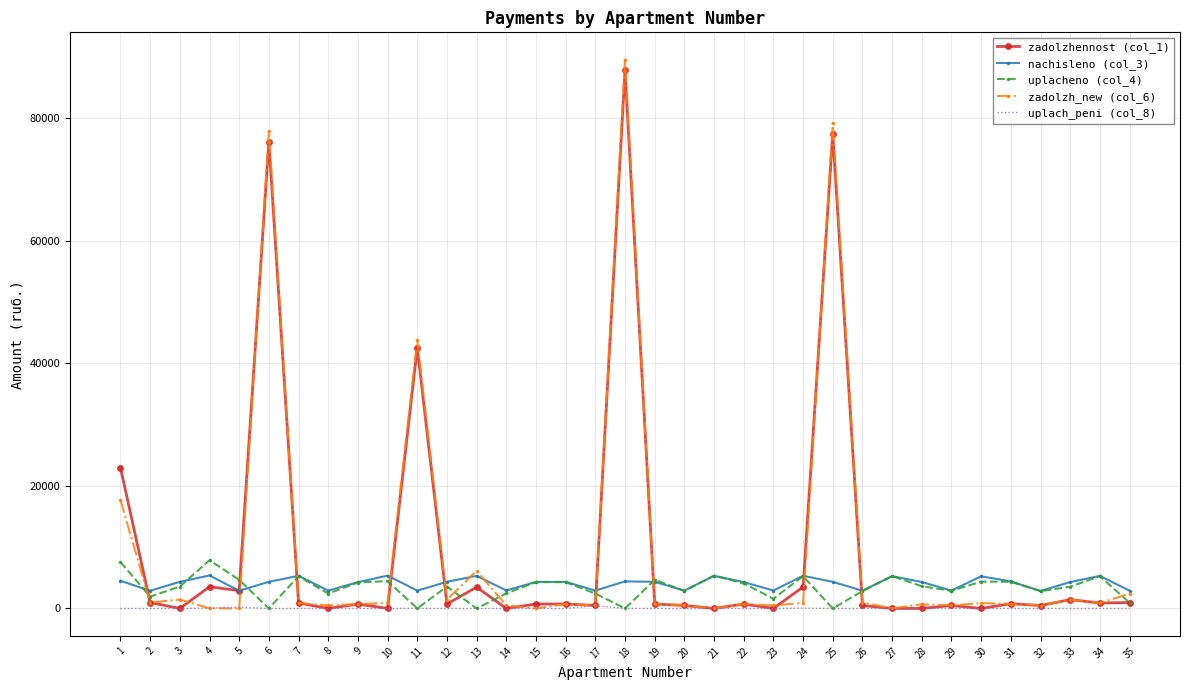

What is the sum of all nachisleno (col_3) values?

143567.8